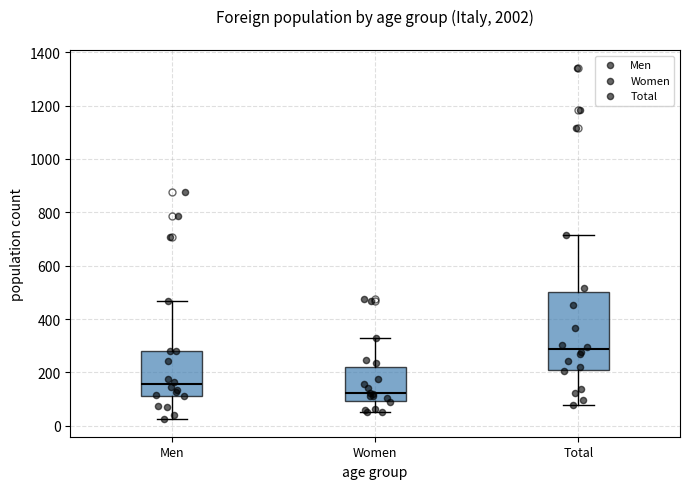

Where is the upper edge of the box for Women on the y-axis? The values are not printed on the chart, so give them approximately, as read against the axis.

220